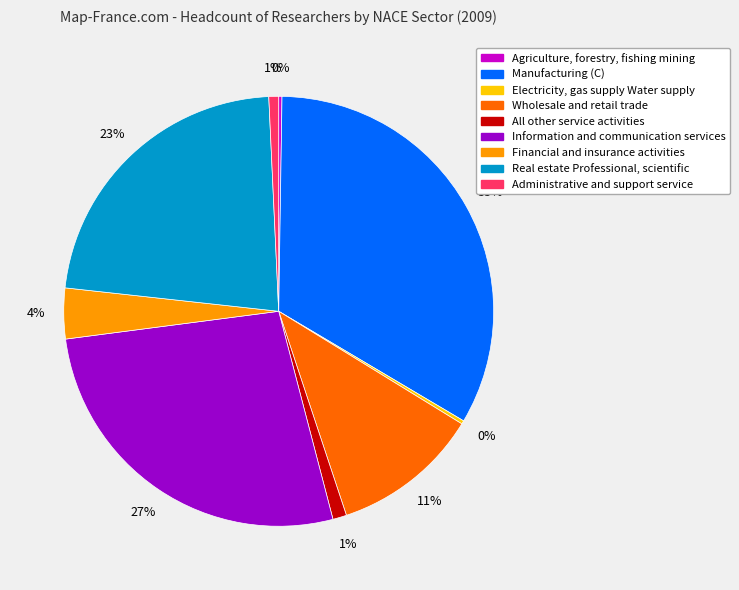

The Manufacturing (C) slice represents 33% of the pie. True or false?

True